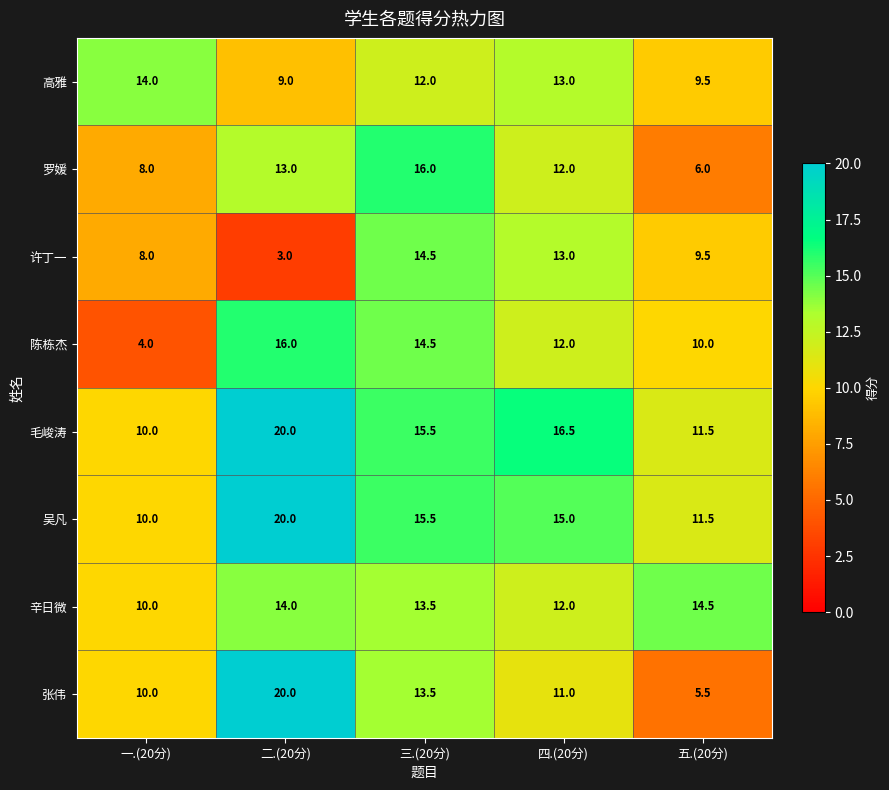

What is the sum of the 高雅 values at 二.(20分) and 一.(20分)?

23.0